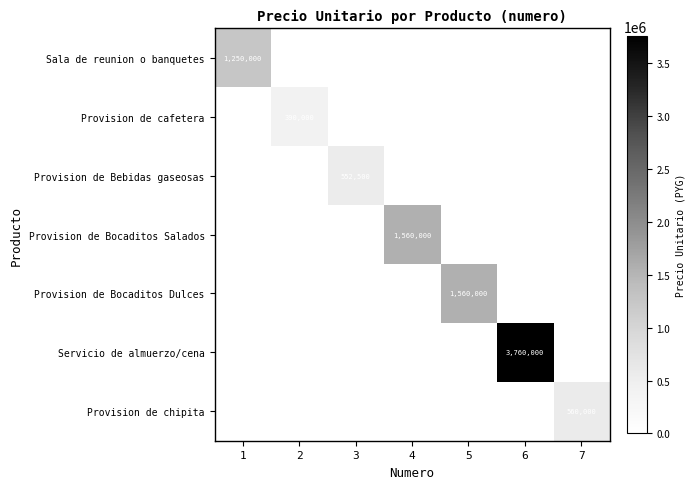

True or false: Provision de Bocaditos Salados has a value of 831857 at 3.

False